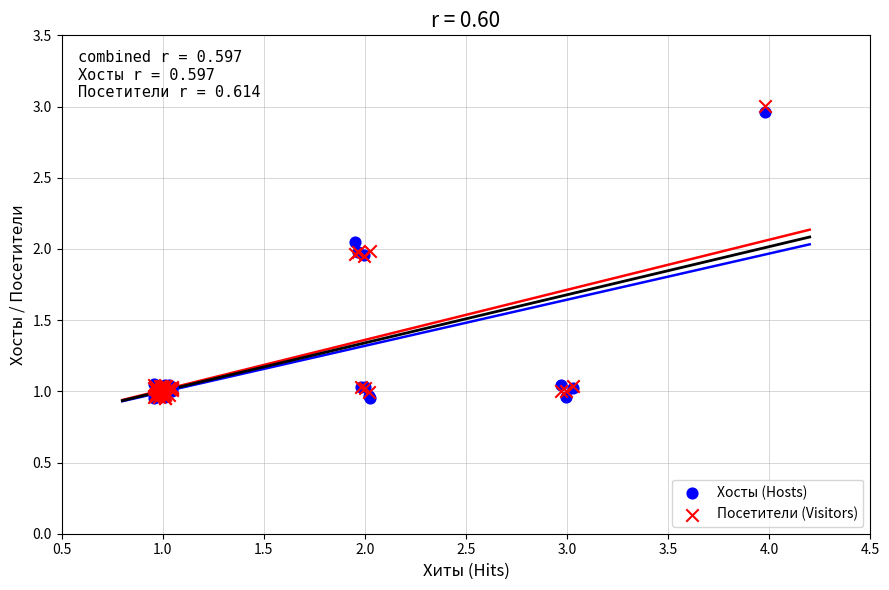

Which series has the widest spread of Y values?

Посетители (Visitors)